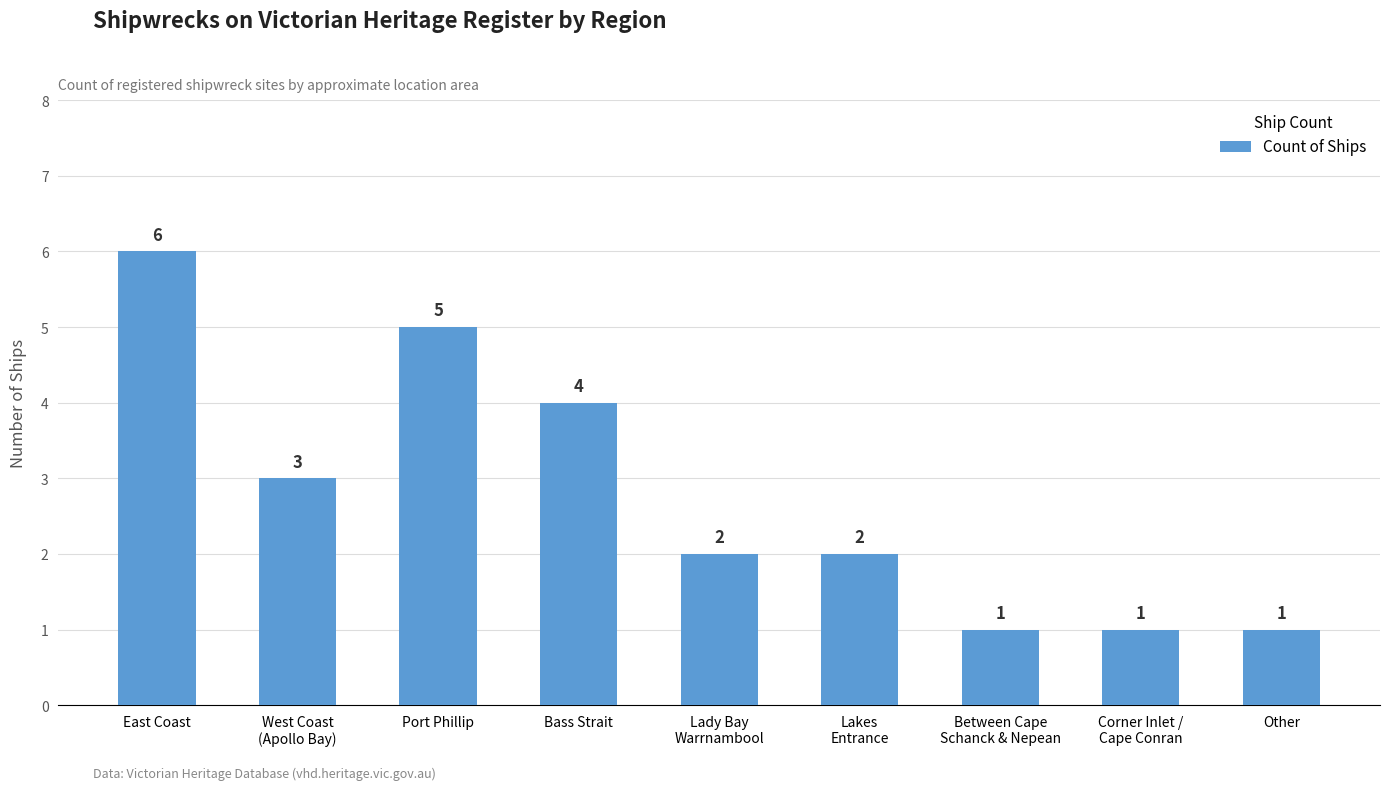

The chart shows a value of 2 at Lakes
Entrance. True or false?

True